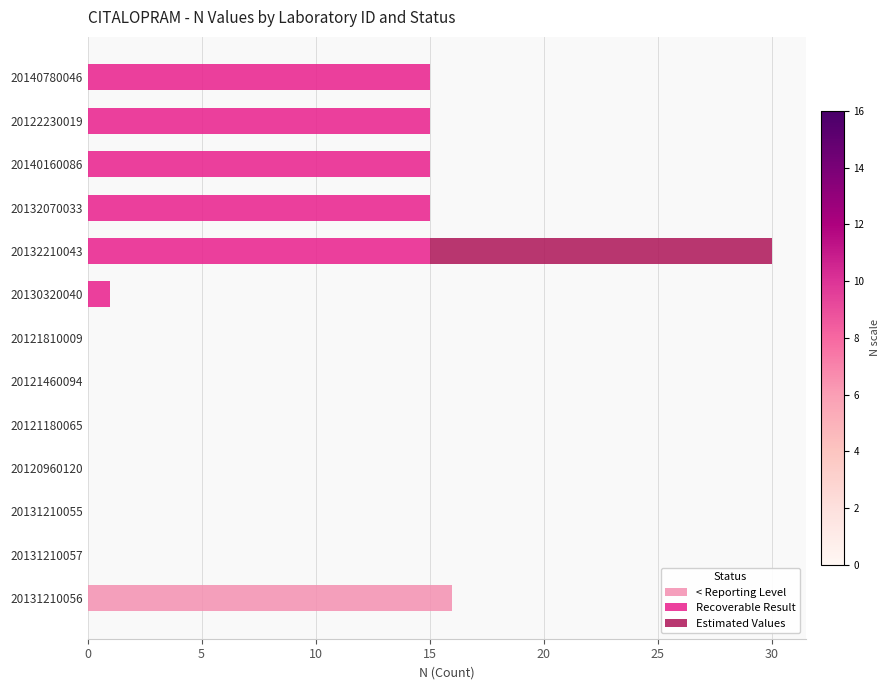

At which category is the sum across all series the highest?

20132210043